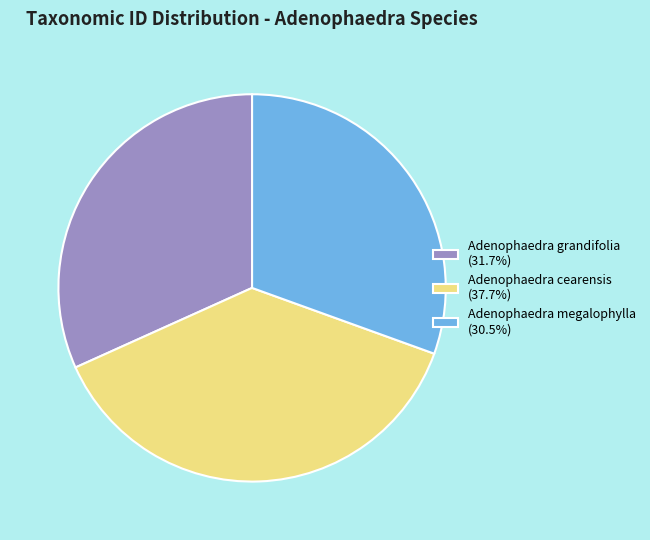

The Adenophaedra megalophylla slice represents 40% of the pie. True or false?

False